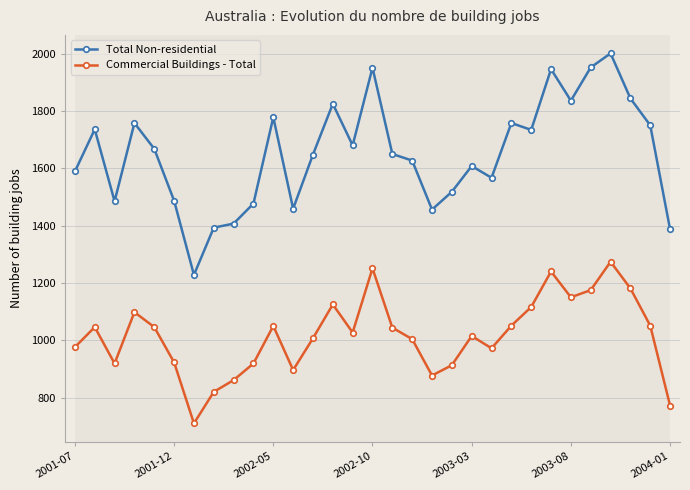

What is the highest value of the Total Non-residential series?

2001